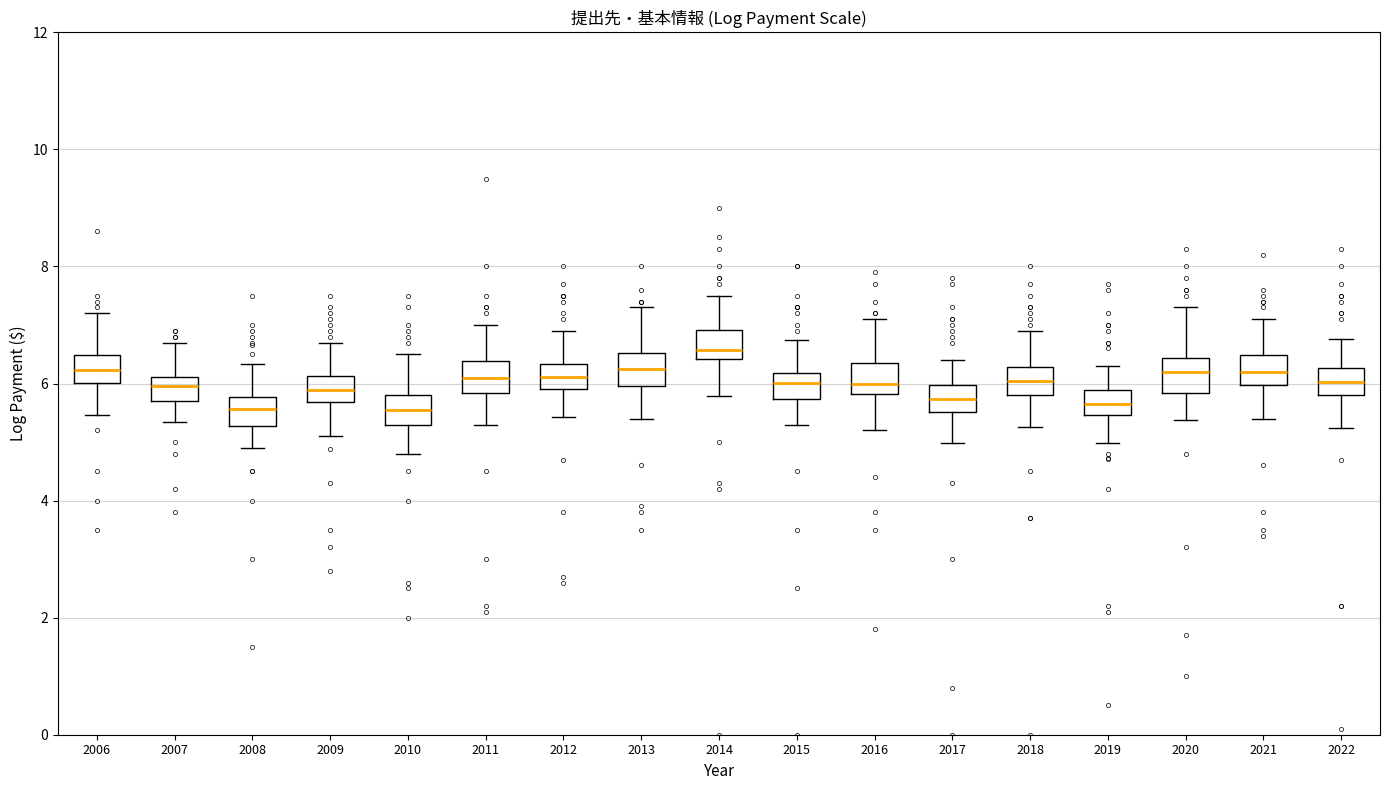

Where does the lower whisker of the box at x = 2022 end on the y-axis? The values are not printed on the chart, so give them approximately, as read against the axis.

5.2